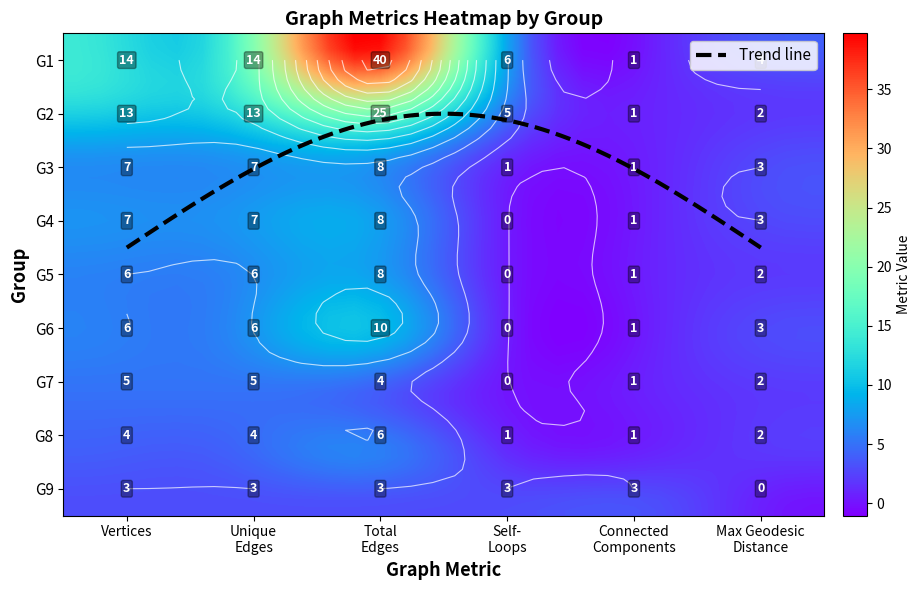

True or false: G3 has a value of 2 at 4.

False